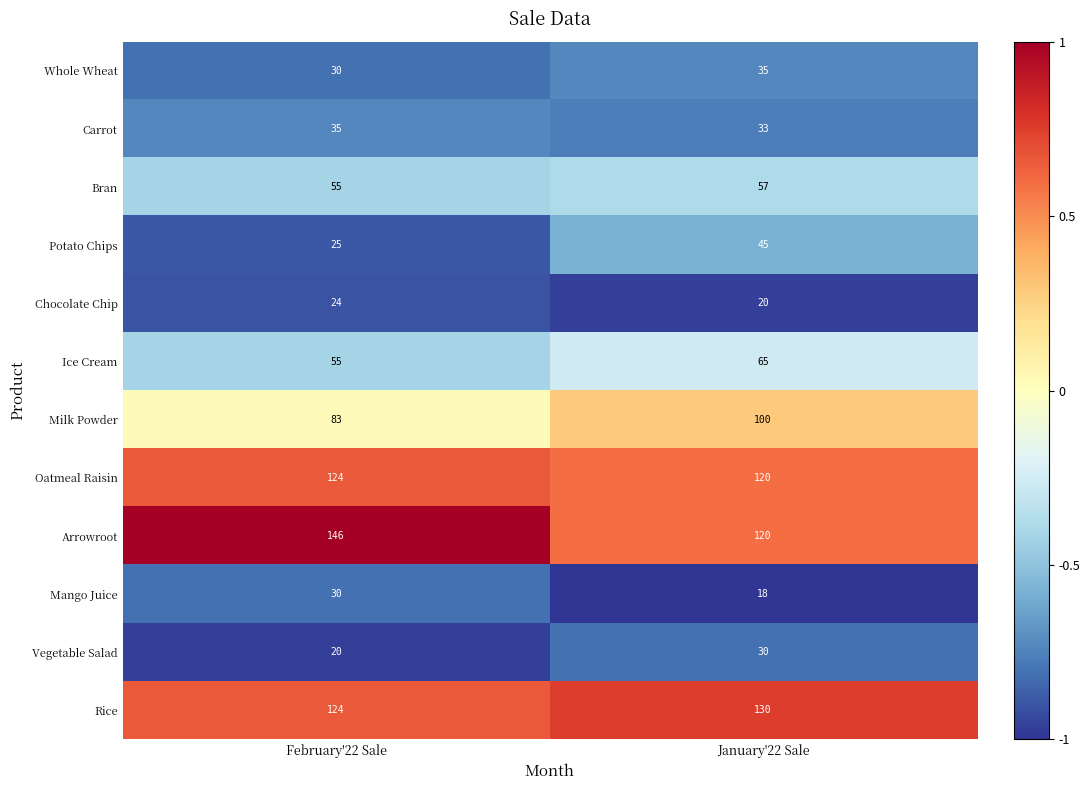

Which series has the largest total across all categories?

Arrowroot